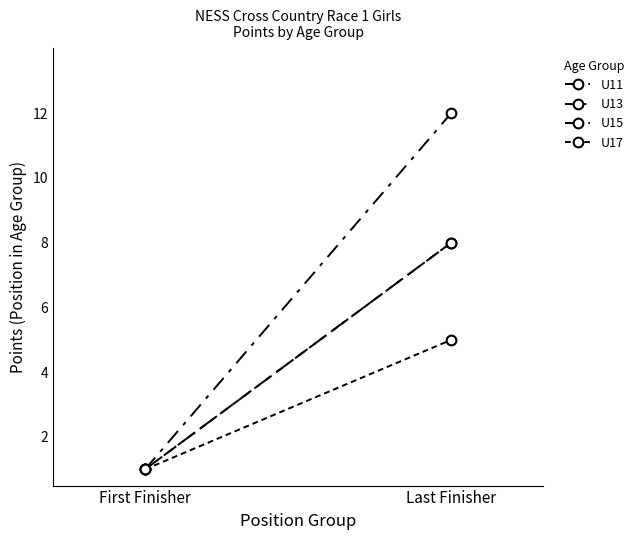

Rank the series by their maximum value, from highest to lowest.

U15, U11, U13, U17